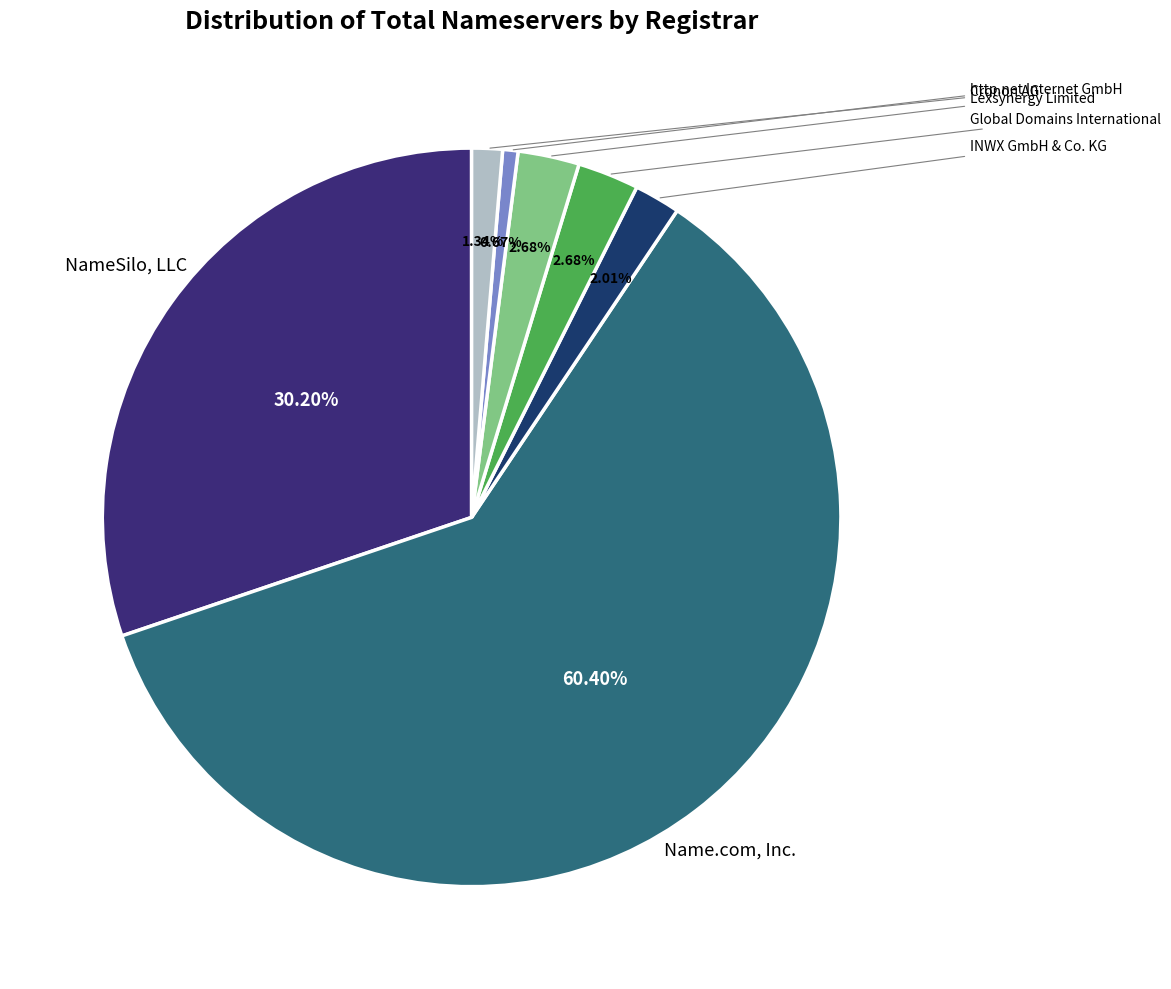

What is the change in value from NameSilo, LLC to Global Domains International?

-41